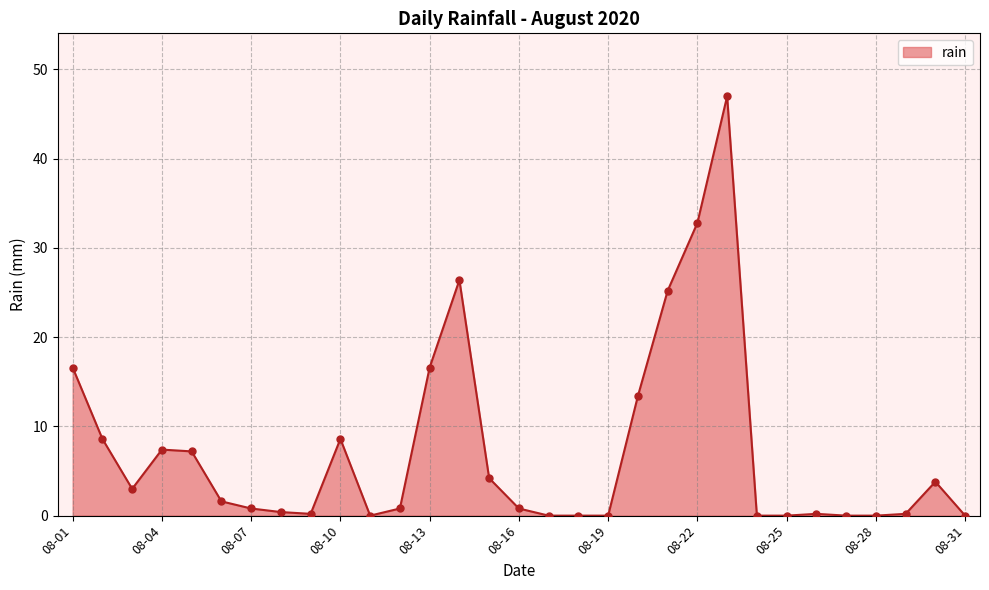

What is the maximum value shown in the chart?

47.0